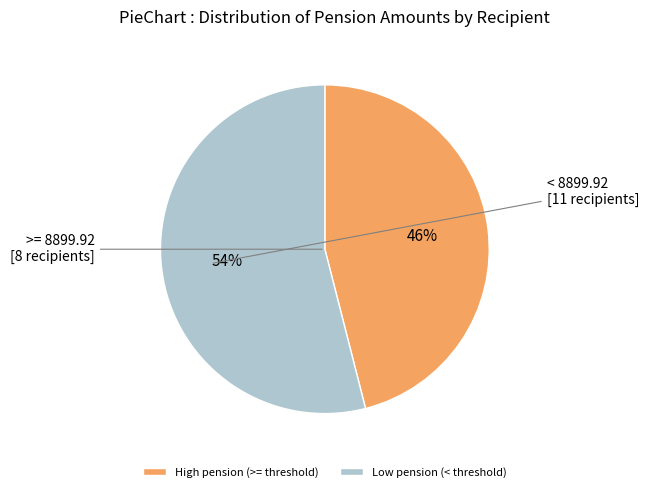

Which slice represents more than half of the pie?

Low pension (< threshold)